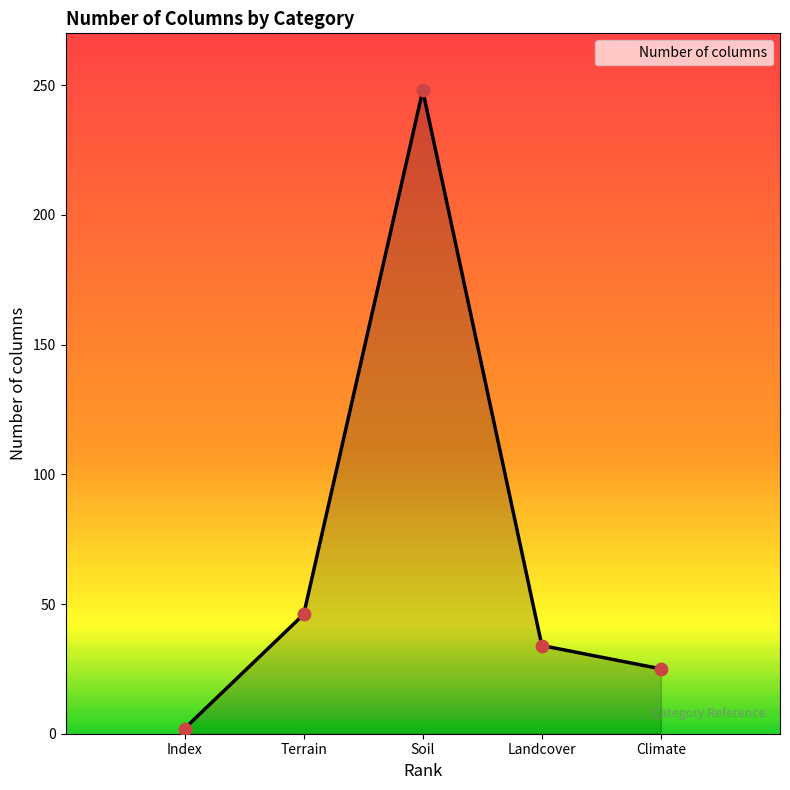

What is the change in value from Index to Terrain?

+44